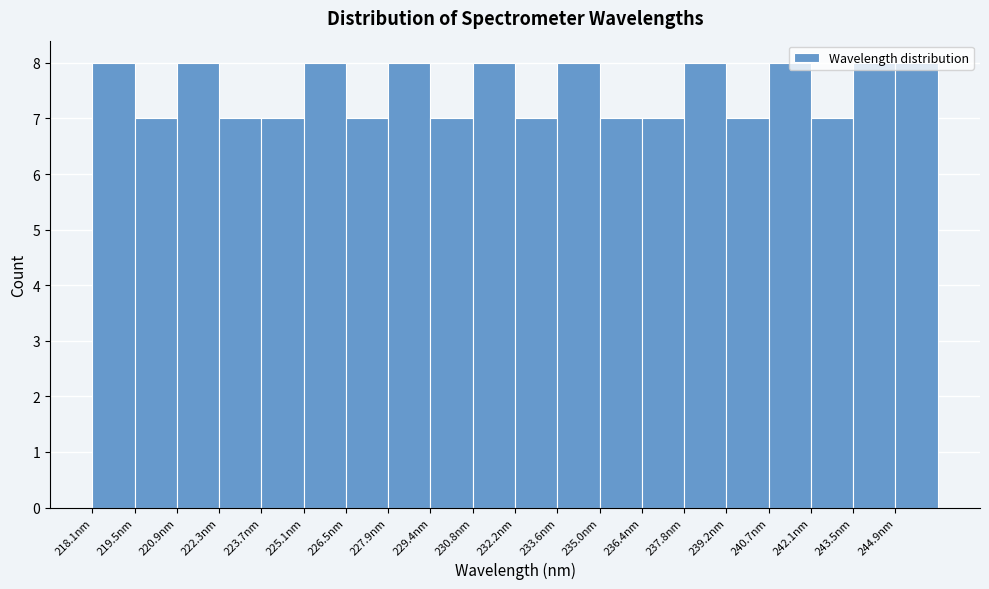

How tall is the bar that spans 243.4 to 244.8 on the x-axis? Neither the bar edges nor the heights are printed on the chart, so give them approximately, as read against the axes.

8